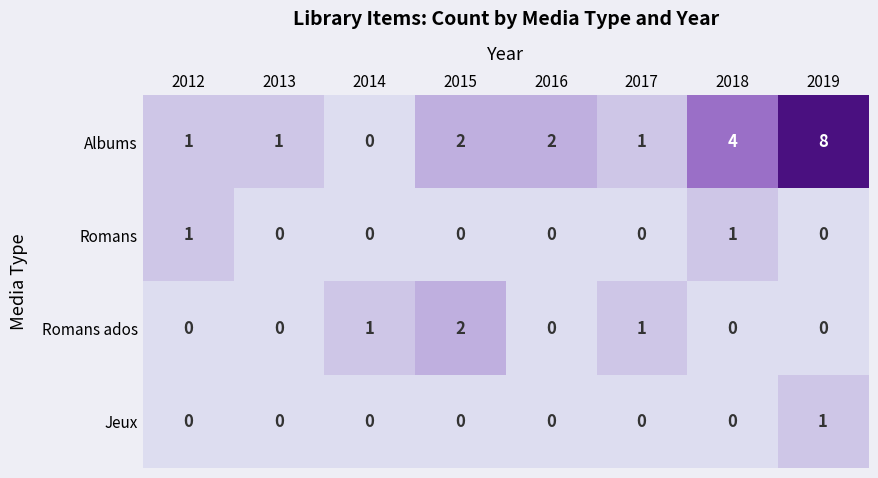

At which category is the sum across all series the highest?

2019